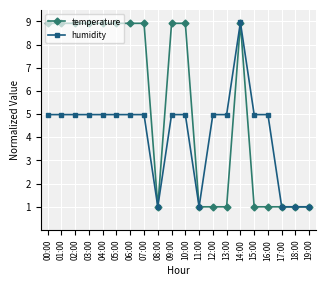

Which category has the highest value in the humidity series?

14:00